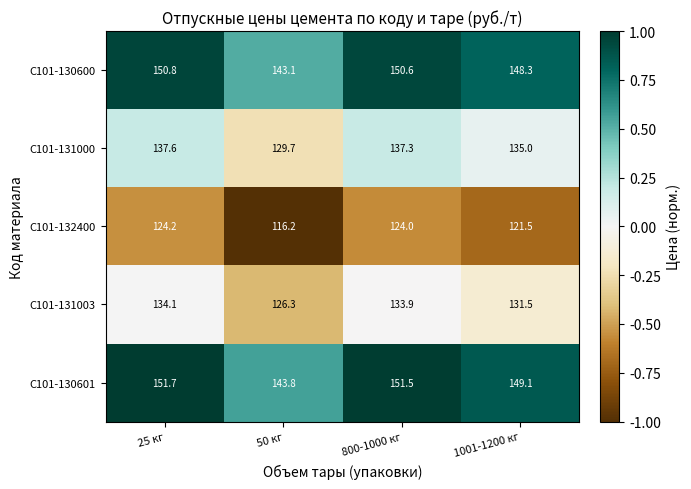

At 25 кг, list the series in order from smallest to largest.

С101-132400, С101-131003, С101-131000, С101-130600, С101-130601